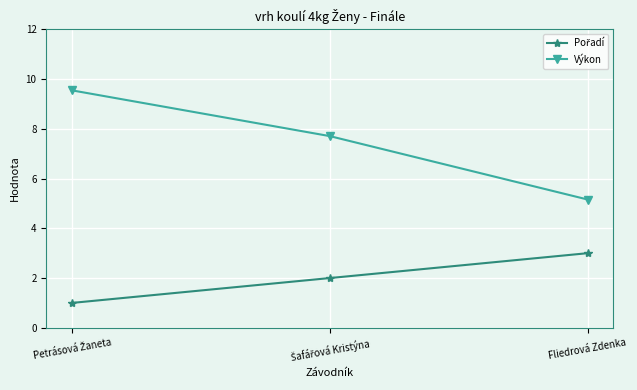

What is the minimum value shown in the chart?

1.0